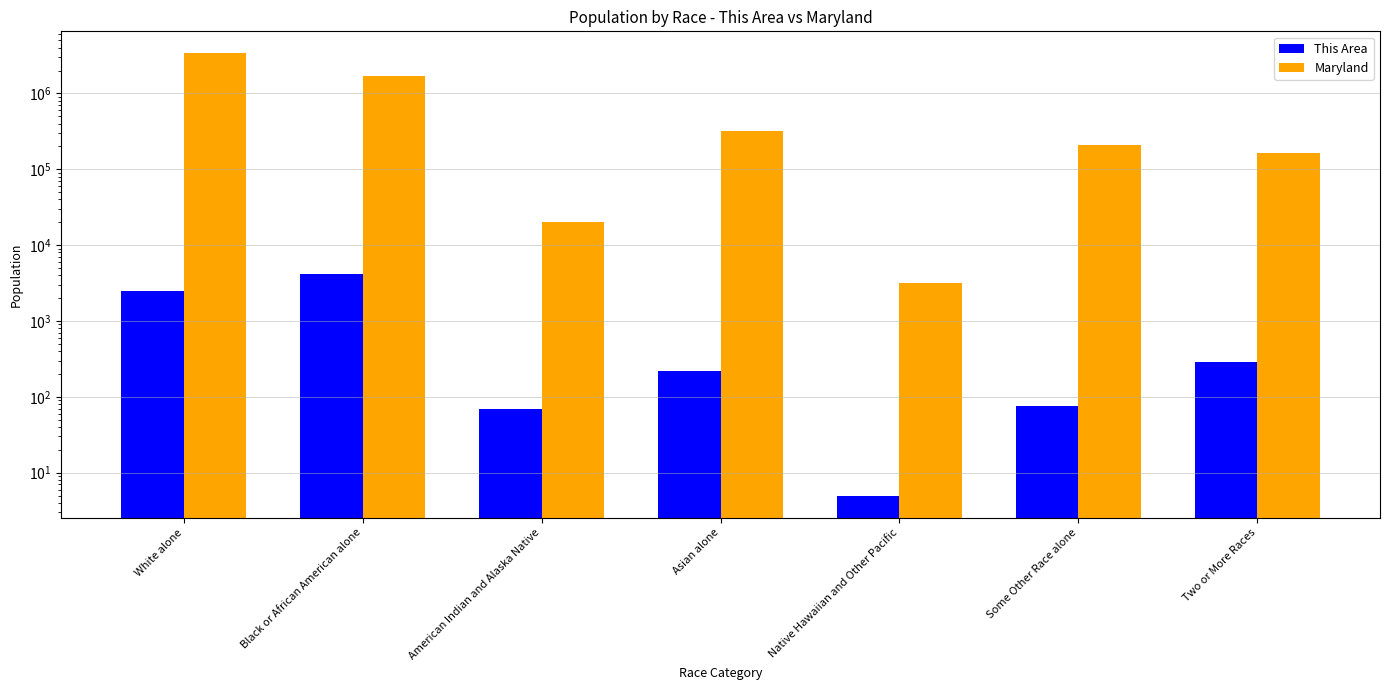

What is the sum of all This Area values?

7244